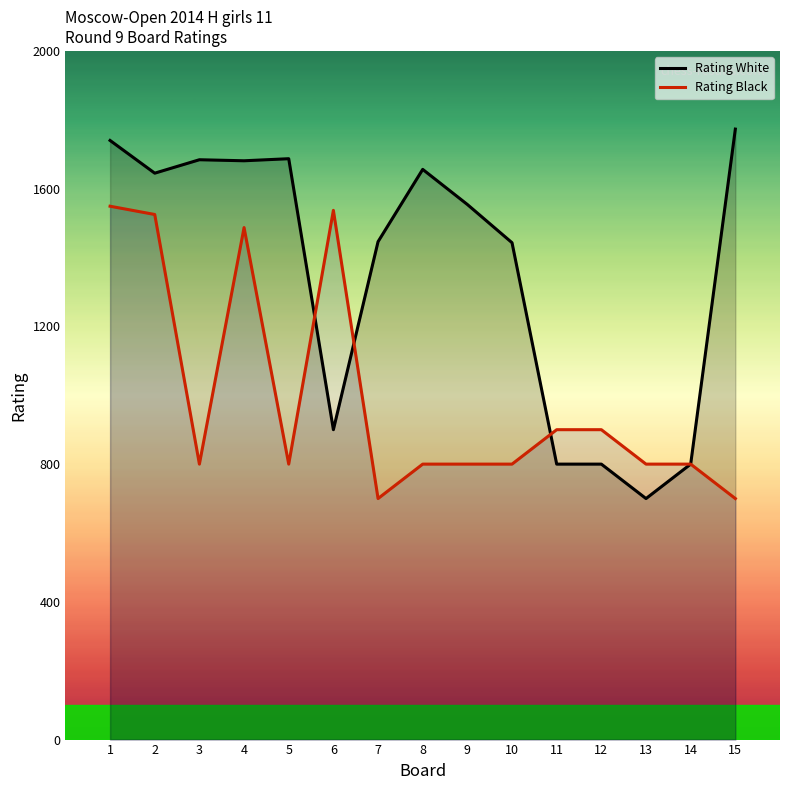

At 3, list the series in order from smallest to largest.

Rating Black, Rating White